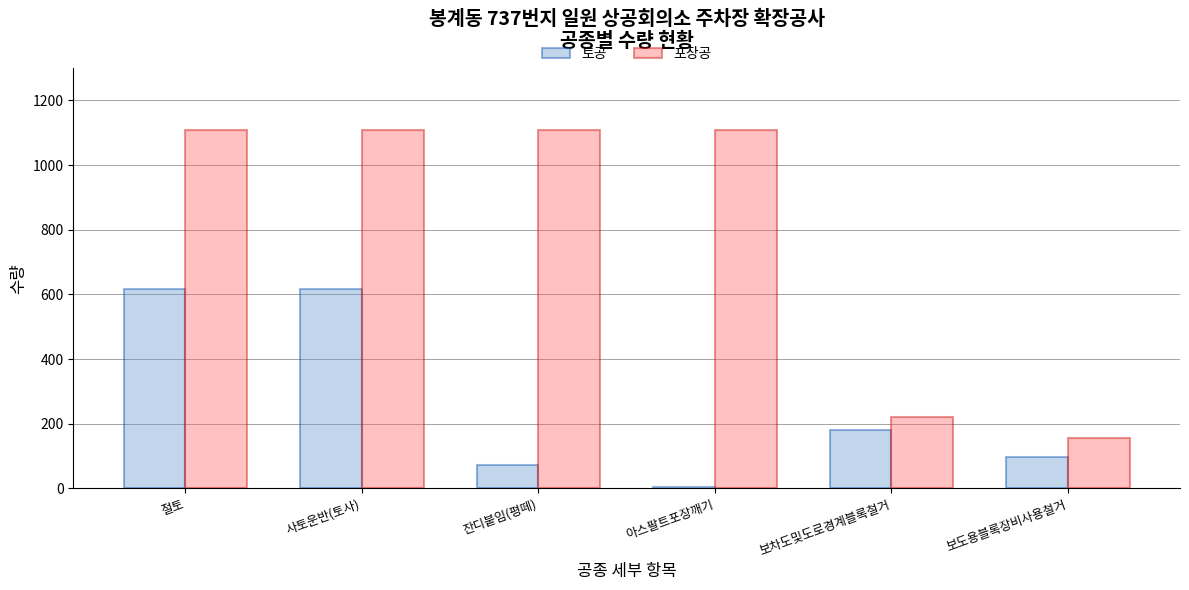

Where is 토공 nearest to the value 310?

보차도및도로경계블록철거